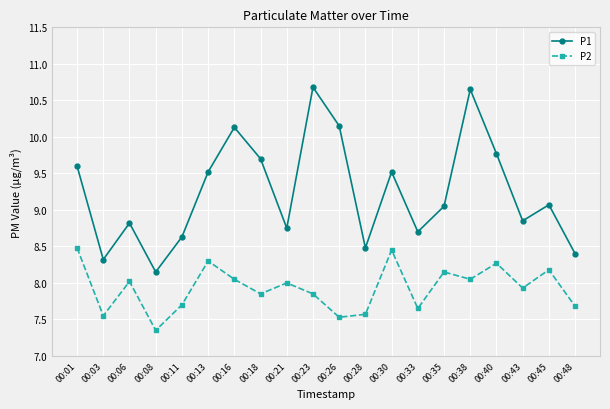

True or false: P2 and P1 intersect in this chart.

False